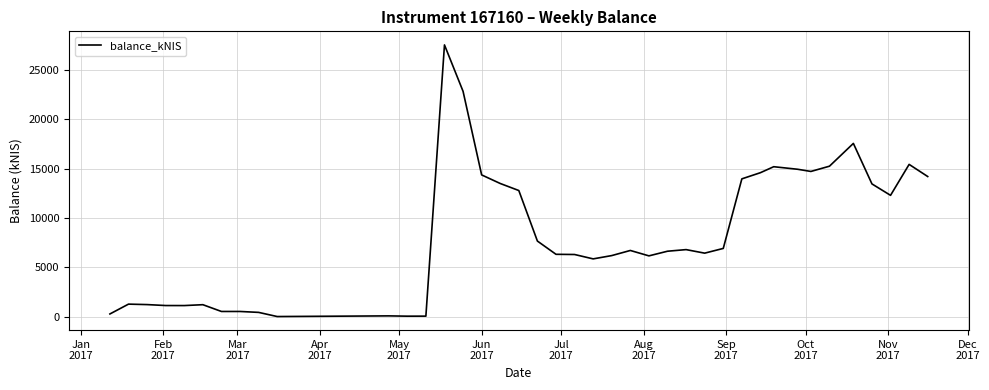

Reading left to right, list all the values displayed in this chart.

261.6	1258.2	1211.3	1115.2	1112.2	1200.8	514.4	514.2	421.3	0.0	67.1	37.2	40.9	27533.3	22829.9	14356.6	13487.0	12772.9	7651.1	6308.5	6288.6	5844.7	6179.2	6697.8	6150.4	6621.0	6784.4	6425.4	6905.0	13955.9	14581.9	15187.4	14928.9	14707.4	15240.1	17549.4	13443.9	12285.6	15422.6	14193.0